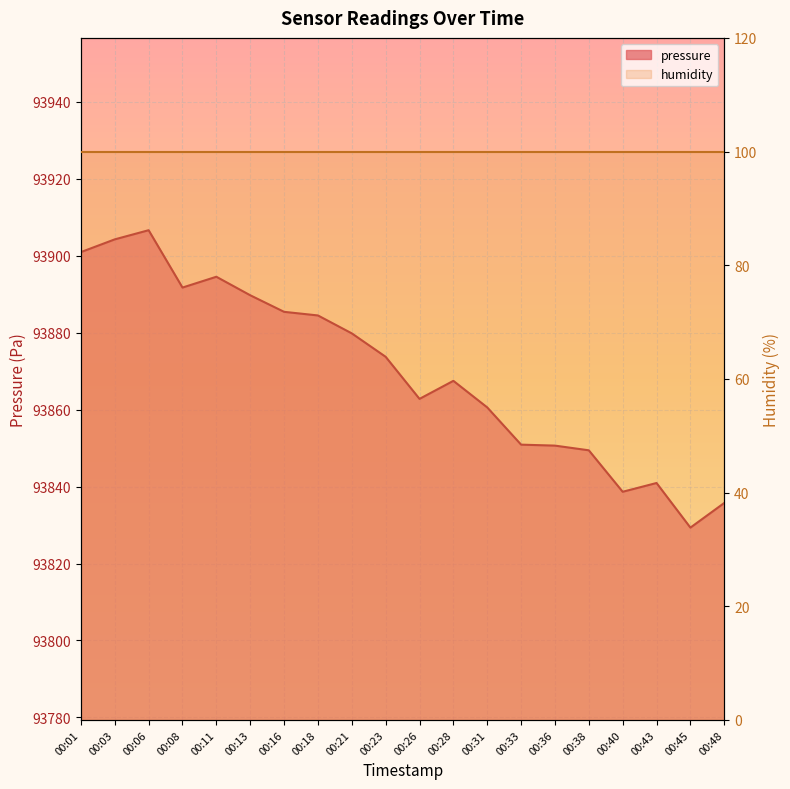

What is the ratio of the value at 00:33 to the value at 00:03?

1.0